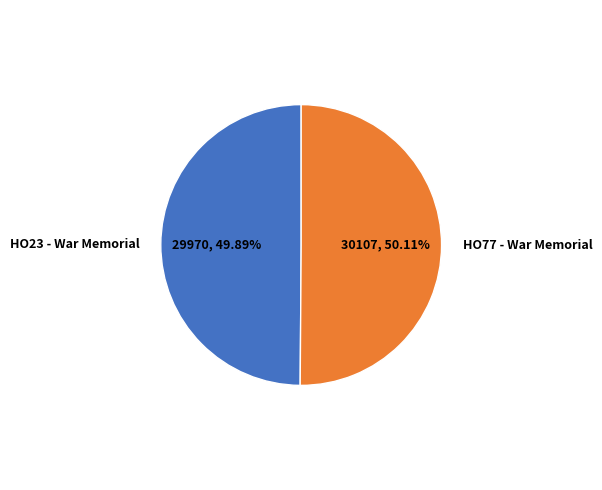

To the nearest percent, what percentage of the pie is HO23 - War Memorial?

50%